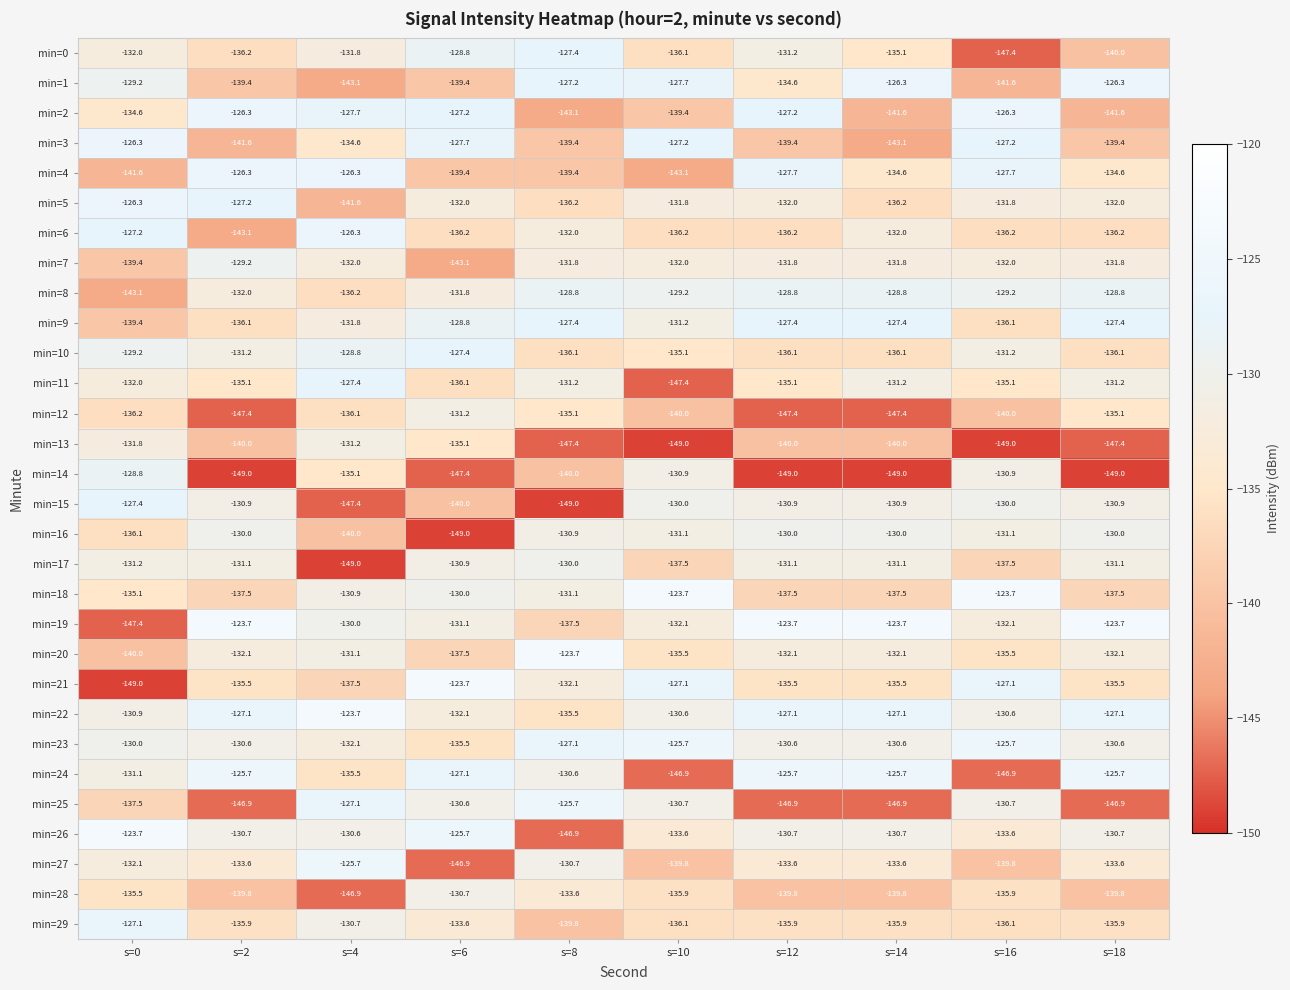

Read the min=12 value at s=2.

-147.4